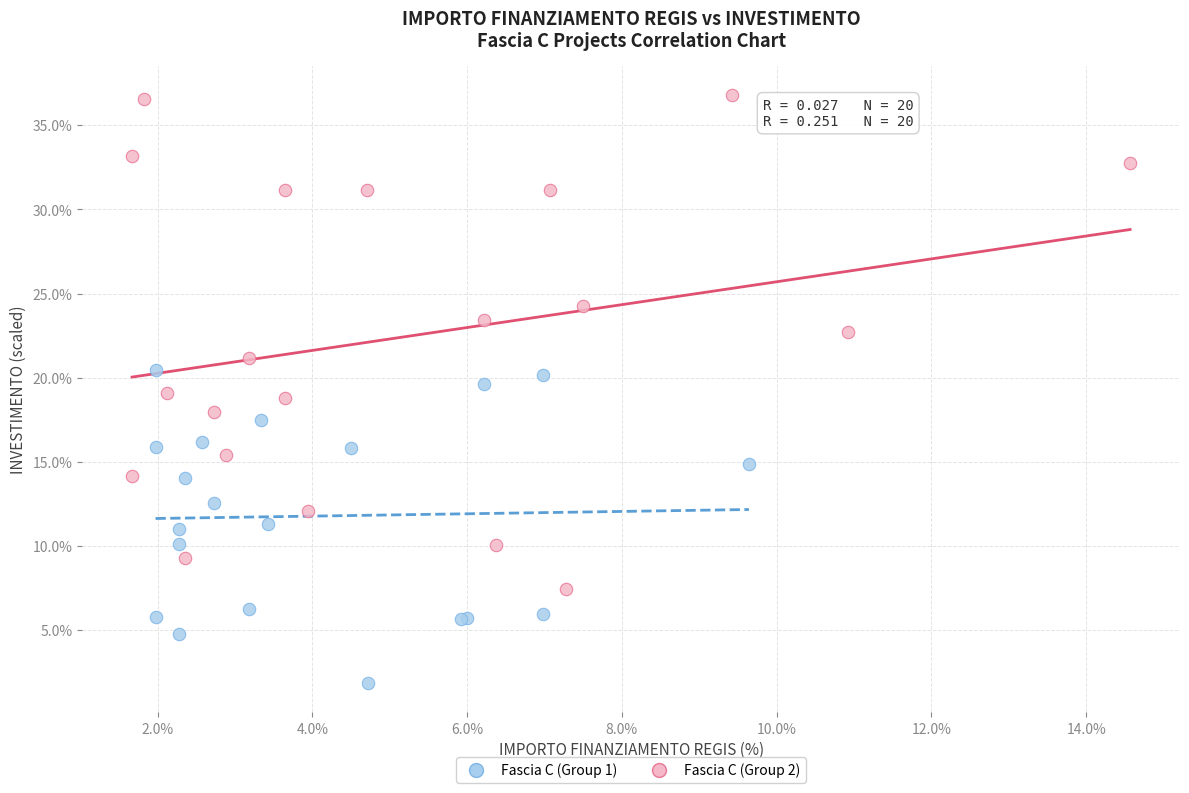

Which series reaches the maximum Y coordinate?

Fascia C (Group 2)